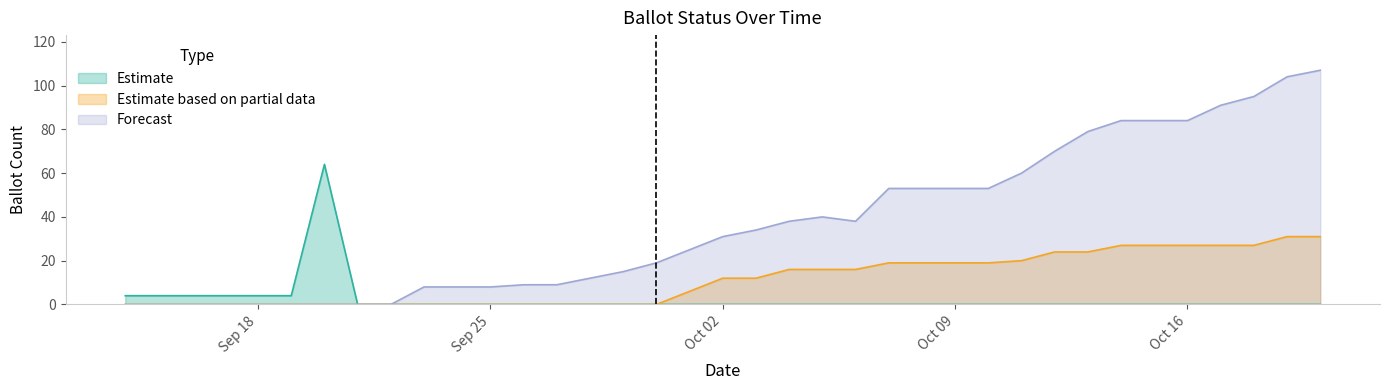

What is the average value of the COUNTABLE series?

37